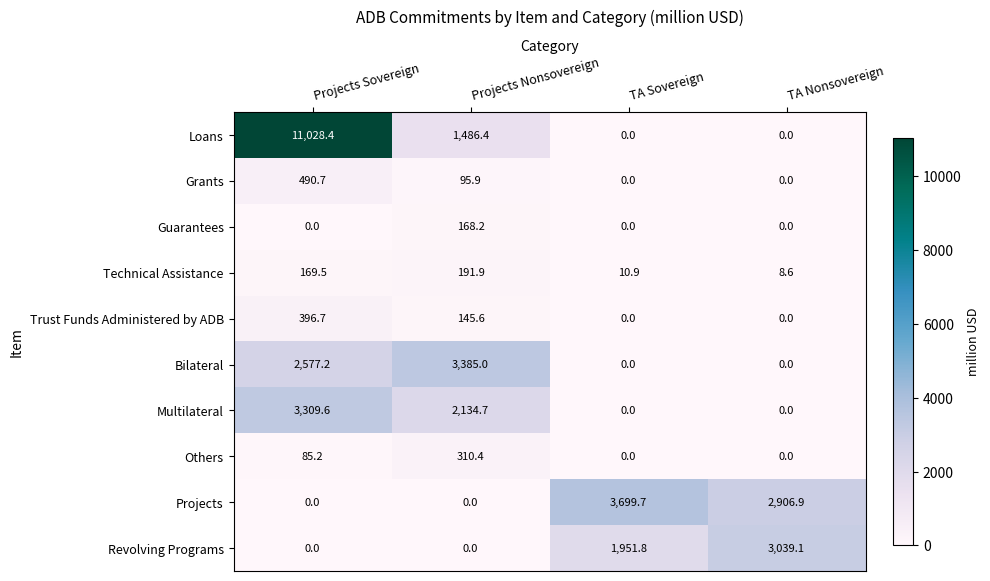

Which series has the widest spread of values?

Loans